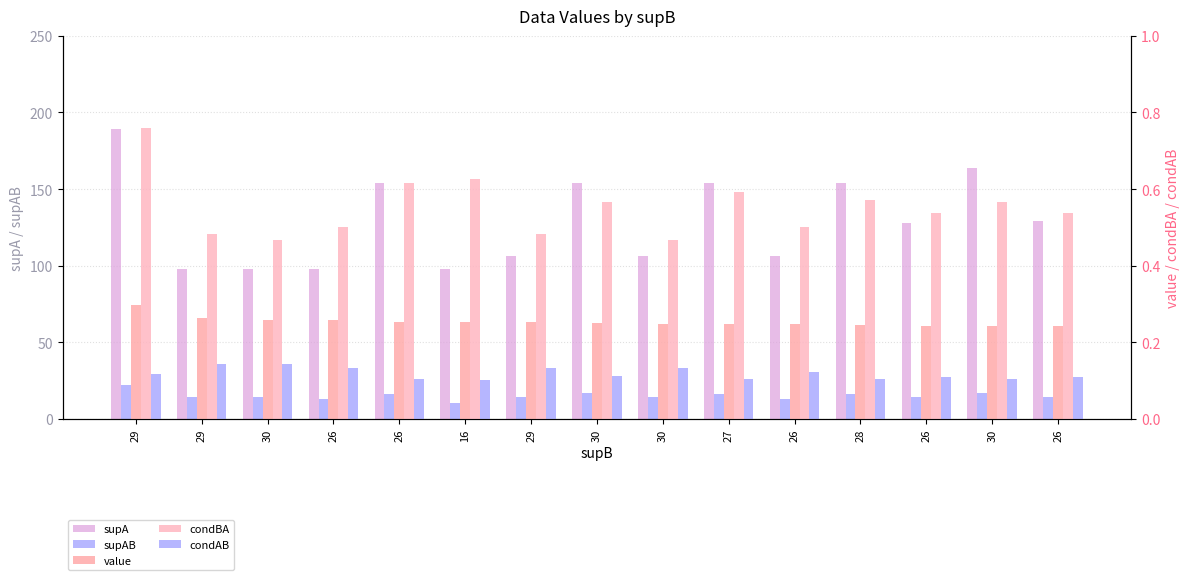

Which series has the largest range (max minus min)?

supA